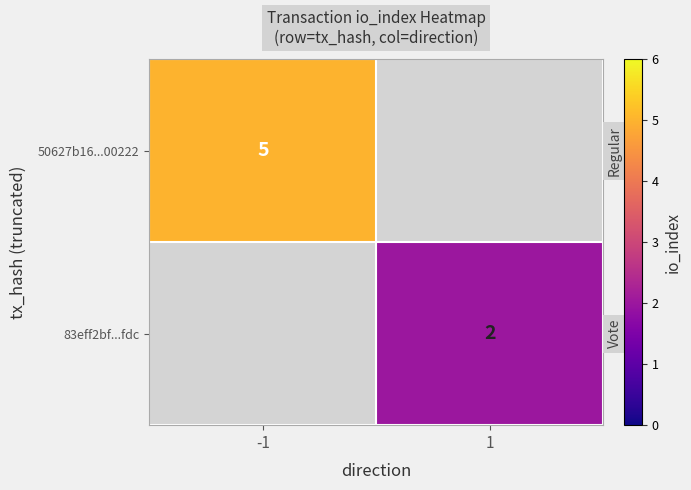

Is it true that 83eff2bf...fdc equals 2 at 1?

True